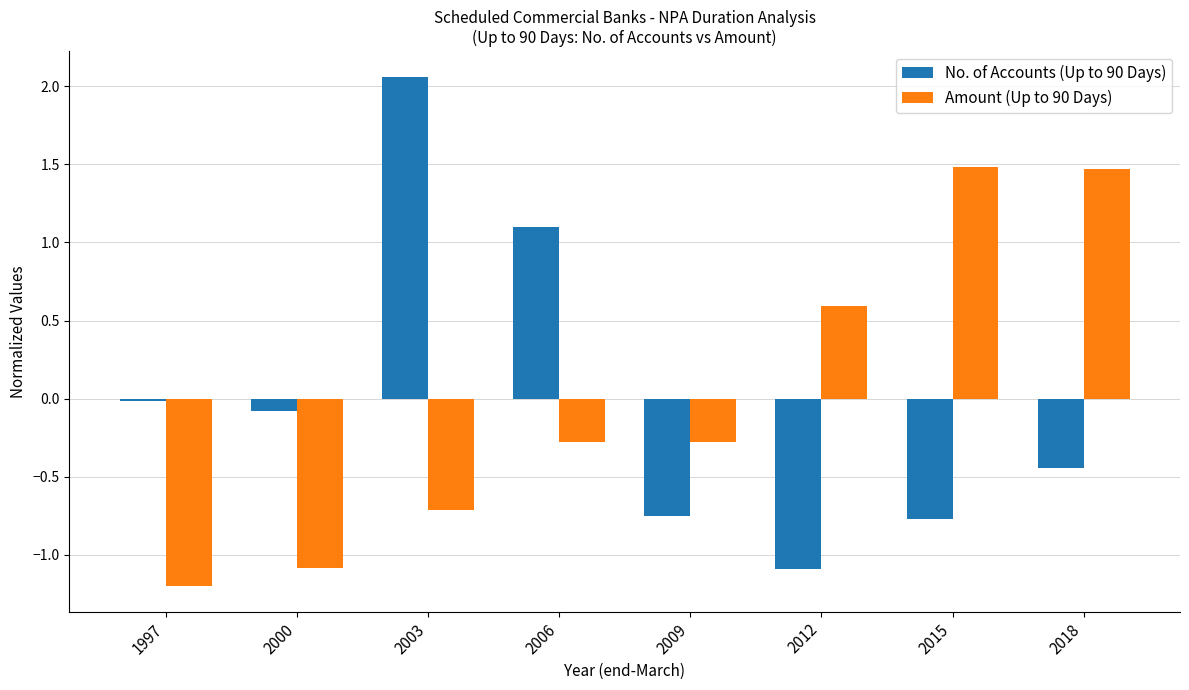

Does the chart contain stacked bars?

No